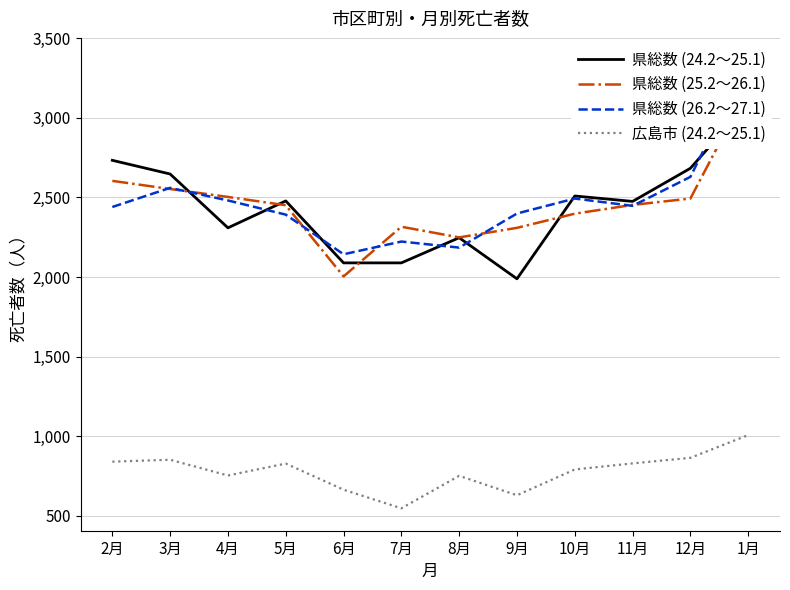

Reading left to right, extract all data points from this chart.

県総数 (24.2～25.1): 2月=2733	3月=2647	4月=2309	5月=2478	6月=2089	7月=2089	8月=2247	9月=1989	10月=2509	11月=2475	12月=2683	1月=3094
県総数 (25.2～26.1): 2月=2604	3月=2553	4月=2503	5月=2451	6月=2004	7月=2316	8月=2249	9月=2309	10月=2398	11月=2453	12月=2493	1月=3185
県総数 (26.2～27.1): 2月=2440	3月=2560	4月=2481	5月=2392	6月=2143	7月=2223	8月=2185	9月=2399	10月=2493	11月=2447	12月=2629	1月=3361
広島市 (24.2～25.1): 2月=841	3月=853	4月=754	5月=829	6月=665	7月=548	8月=752	9月=630	10月=792	11月=830	12月=865	1月=1008